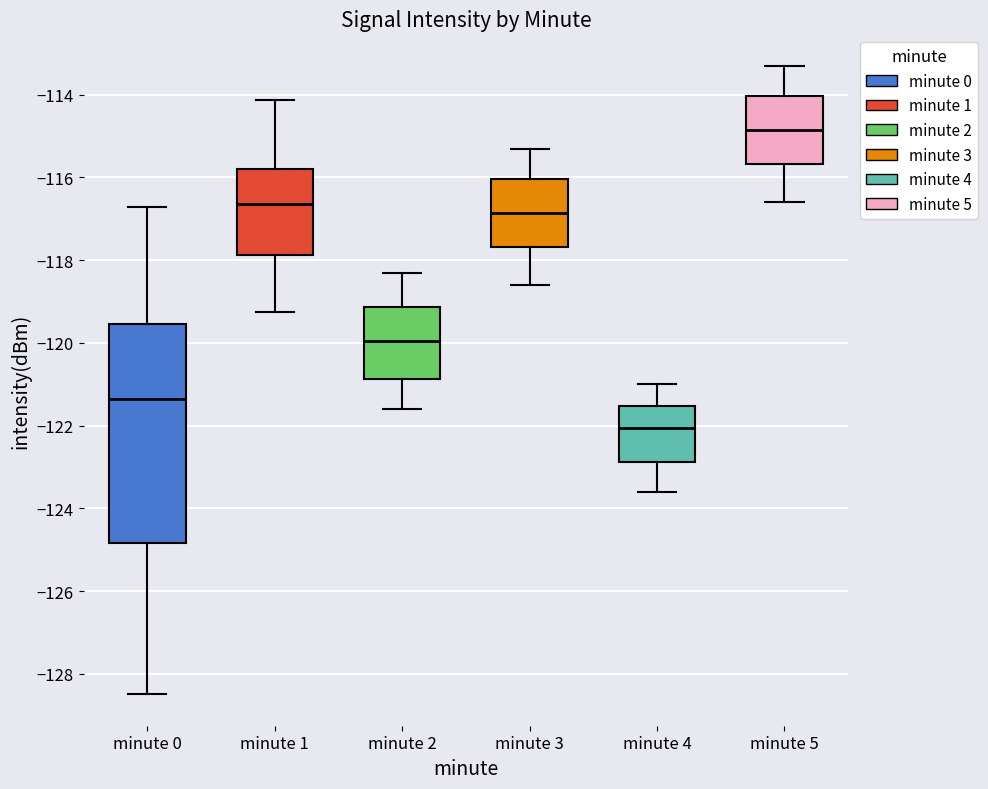

Which box is the tallest, from its lower edge to its upper edge?

minute 0